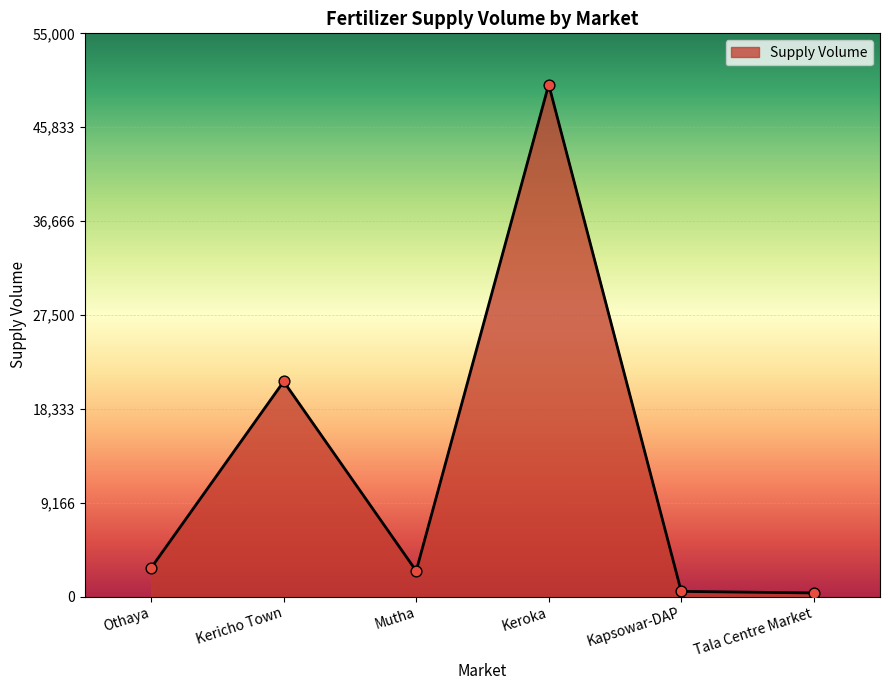

What is the ratio of the value at Kericho Town to the value at Kapsowar-DAP?

42.0